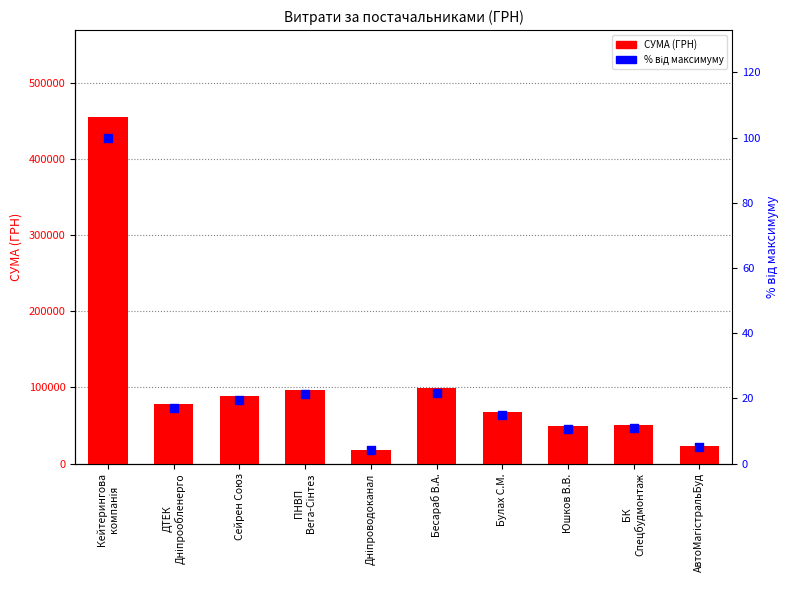

What are all the series names shown in the legend?

СУМА (ГРН), відсоток від макс.